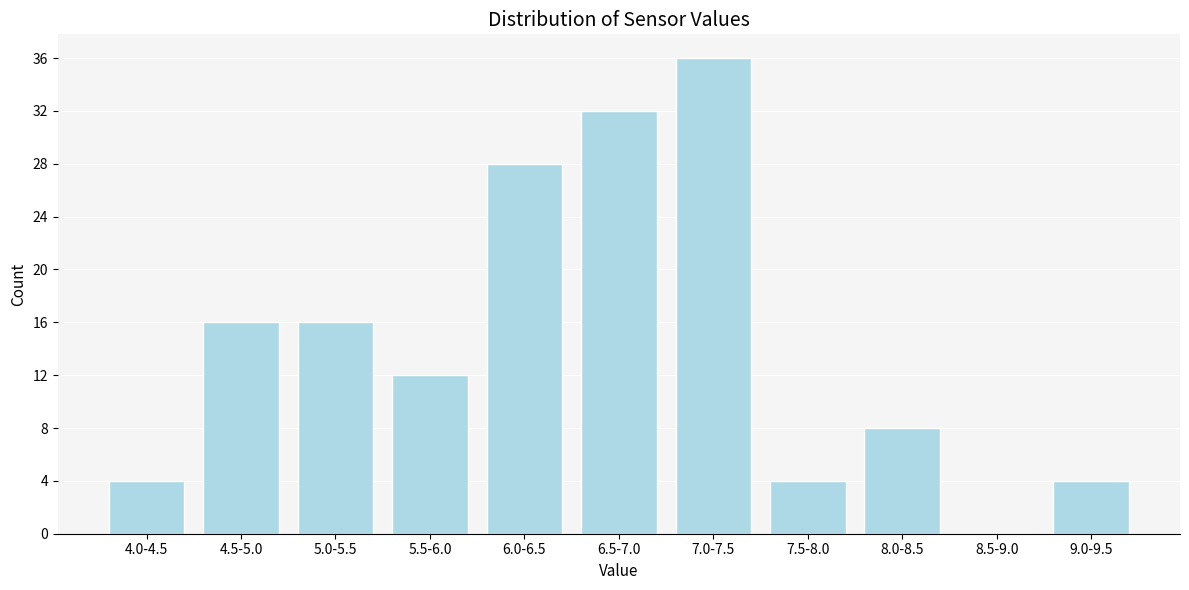

Reading right to left, what are all the values shown in this chart?

9.0-9.5=4	8.5-9.0=0	8.0-8.5=8	7.5-8.0=4	7.0-7.5=36	6.5-7.0=32	6.0-6.5=28	5.5-6.0=12	5.0-5.5=16	4.5-5.0=16	4.0-4.5=4